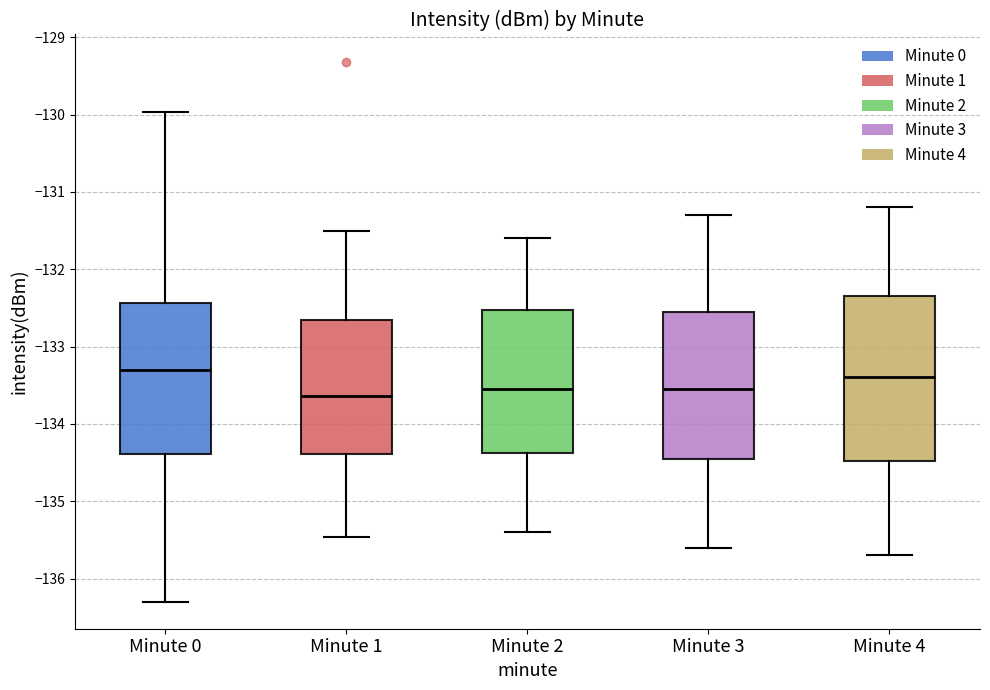

Reading left to right, transcribe this box plot: for each box, give where its median line is, the range the box spans, and where its two whiskers end, as read against the y-axis. The values are not printed on the chart, so give them approximately, as read against the axis.

Minute 0: median -133.3, box -134.4 to -132.4, whiskers -136.3 to -130.0
Minute 1: median -133.6, box -134.4 to -132.7, whiskers -135.5 to -131.5
Minute 2: median -133.5, box -134.4 to -132.5, whiskers -135.4 to -131.6
Minute 3: median -133.5, box -134.4 to -132.5, whiskers -135.6 to -131.3
Minute 4: median -133.4, box -134.5 to -132.3, whiskers -135.7 to -131.2